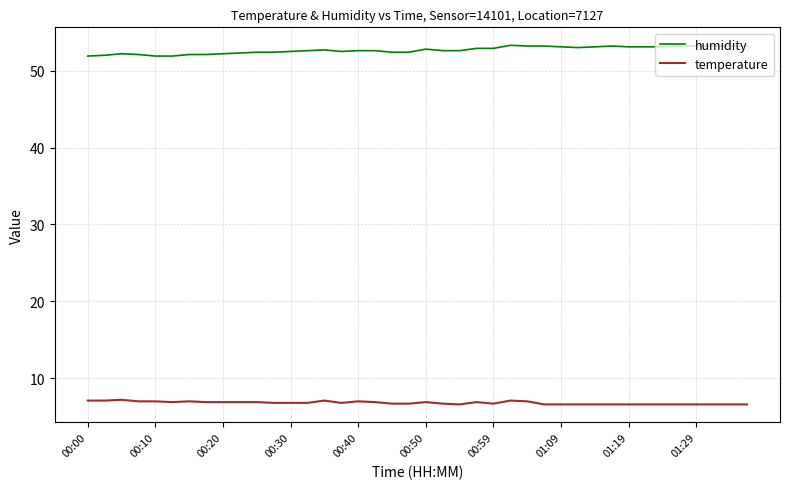

What is the smallest value displayed?

6.6